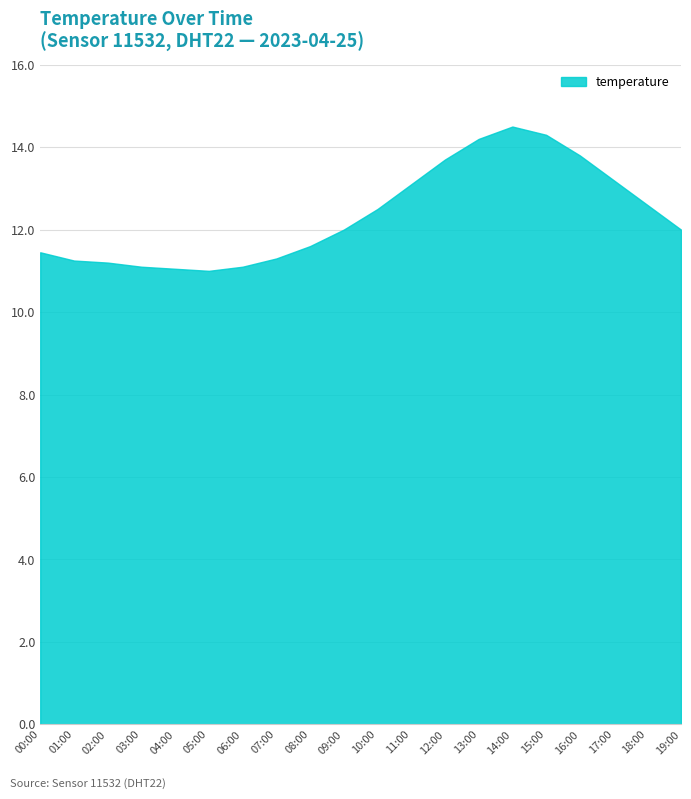

True or false: temperature and humidity cross at least once.

False